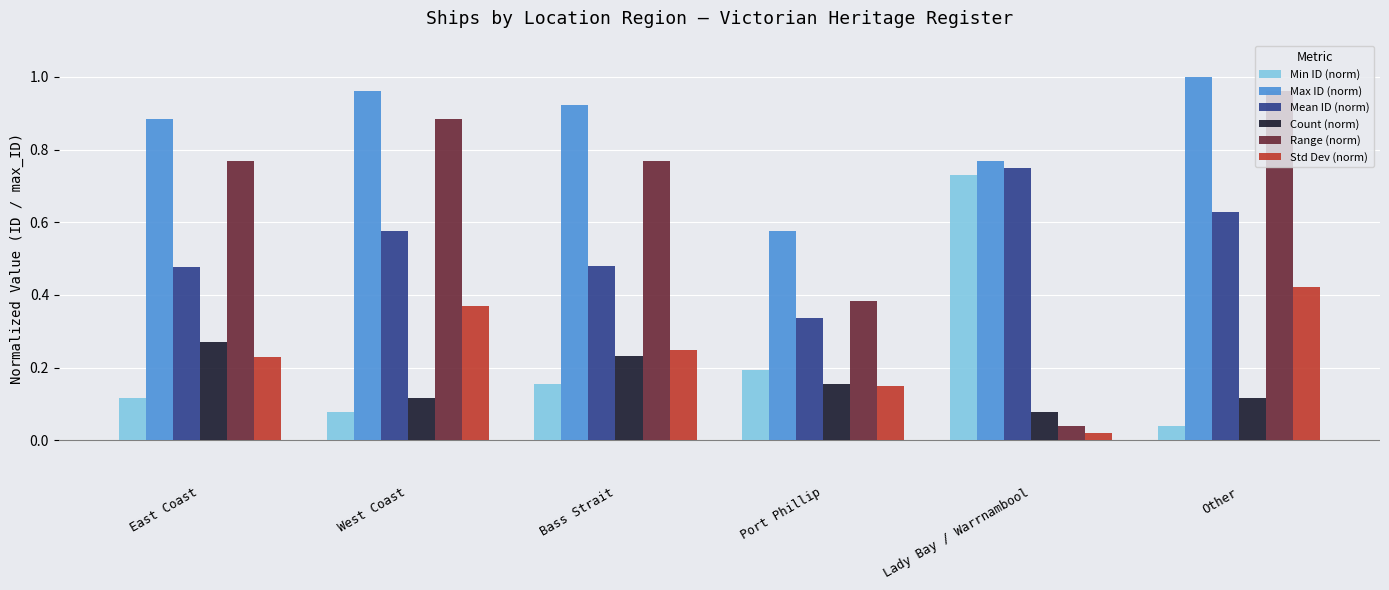

List the labels in order of Min ID (norm) value, largest first.

Lady Bay / Warrnambool, Port Phillip, Bass Strait, East Coast, West Coast, Other